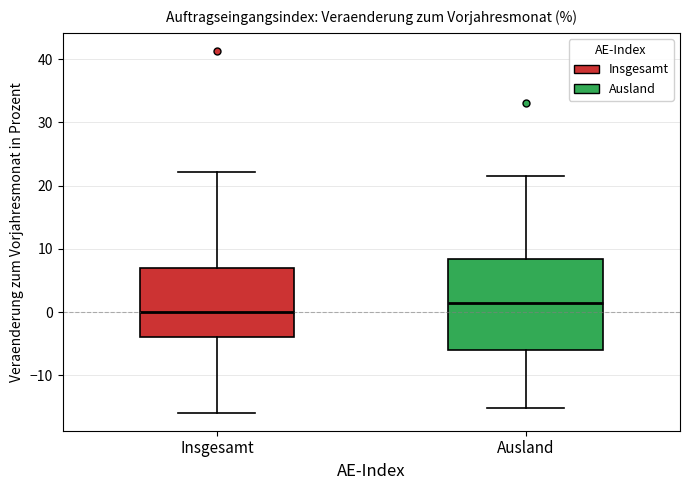

Reading left to right, read every box against the y-axis: the position of its median line, the range the box covers, and the ends of its whiskers. The values are not printed on the chart, so give them approximately, as read against the axis.

Insgesamt: median 0, box -4 to 7, whiskers -16 to 22
Ausland: median 2, box -6 to 8, whiskers -15 to 22